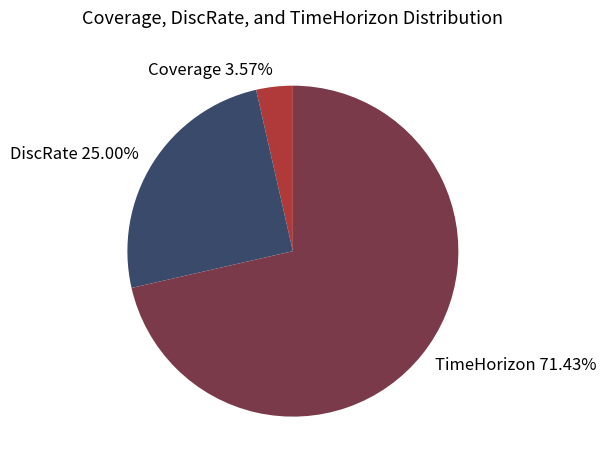

Which slice represents more than half of the pie?

TimeHorizon